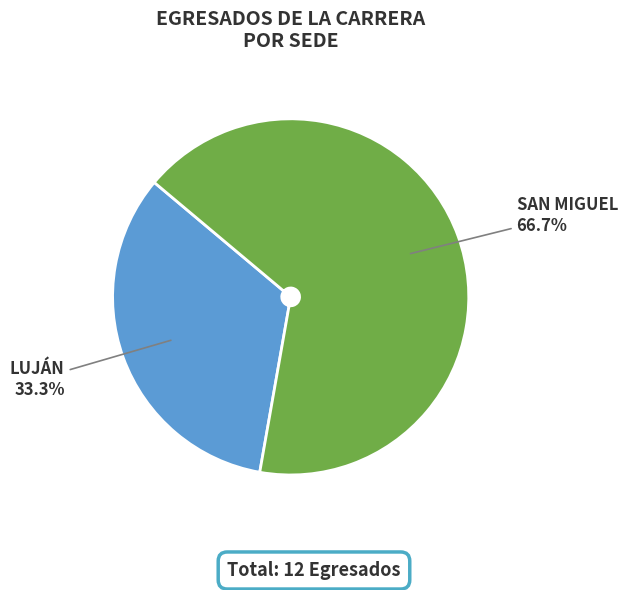

Is the sum of SAN MIGUEL and LUJÁN greater than half?

Yes